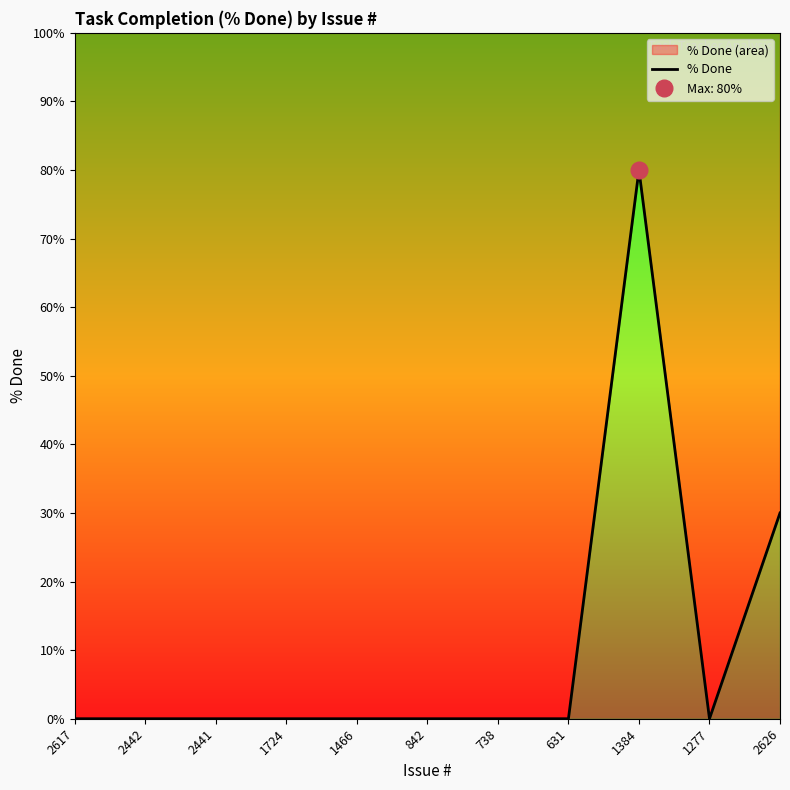

What is the greatest value displayed?

80